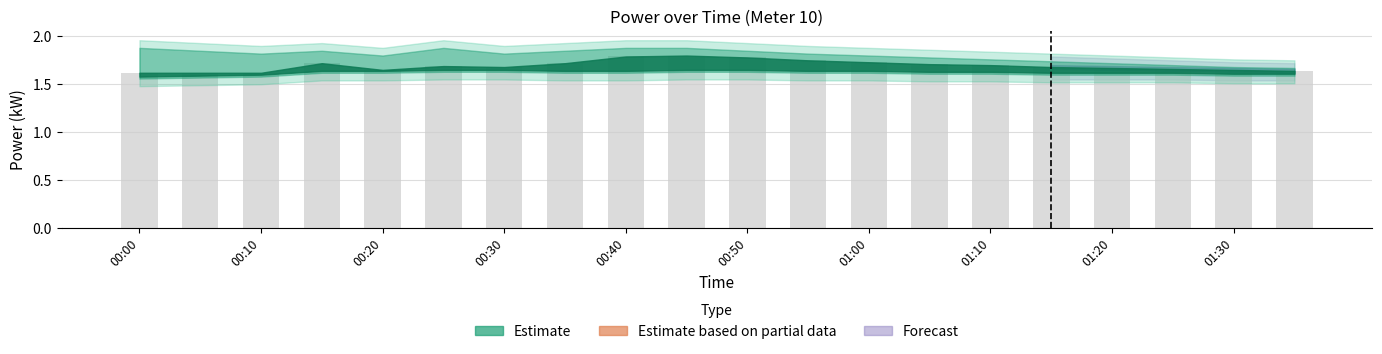

What is the sum of all values?

33.9